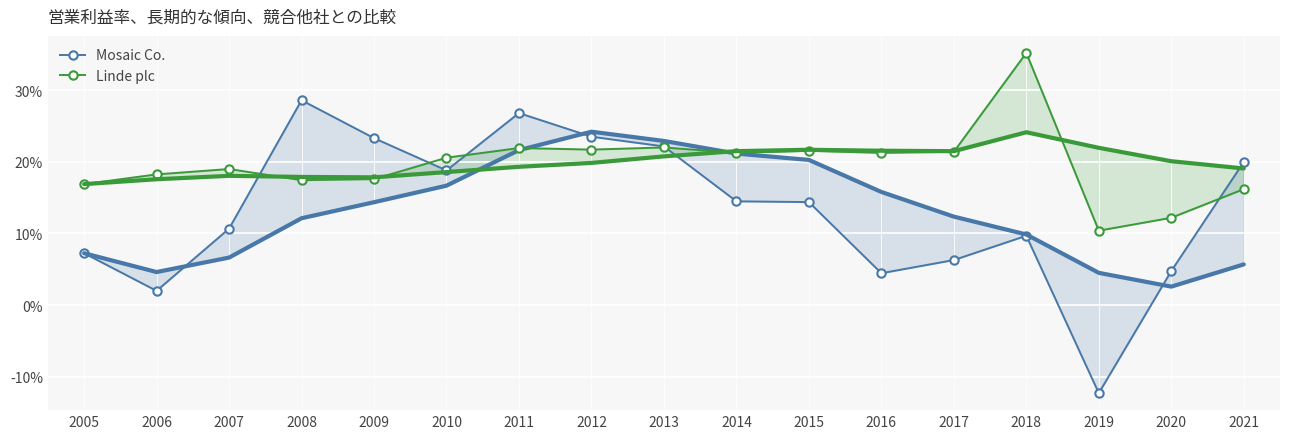

Is it true that Linde plc equals 0.3 at 2014?

False